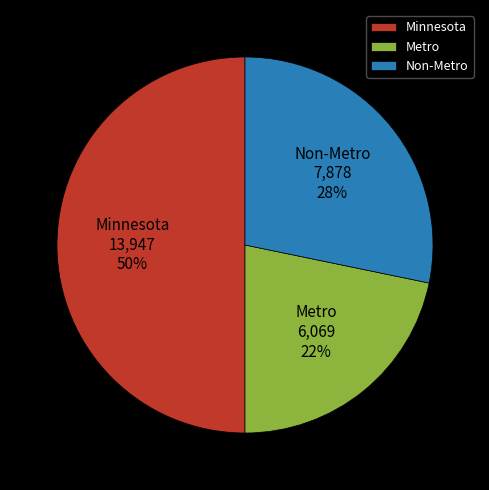

Between Minnesota and Non-Metro, which is larger?

Minnesota